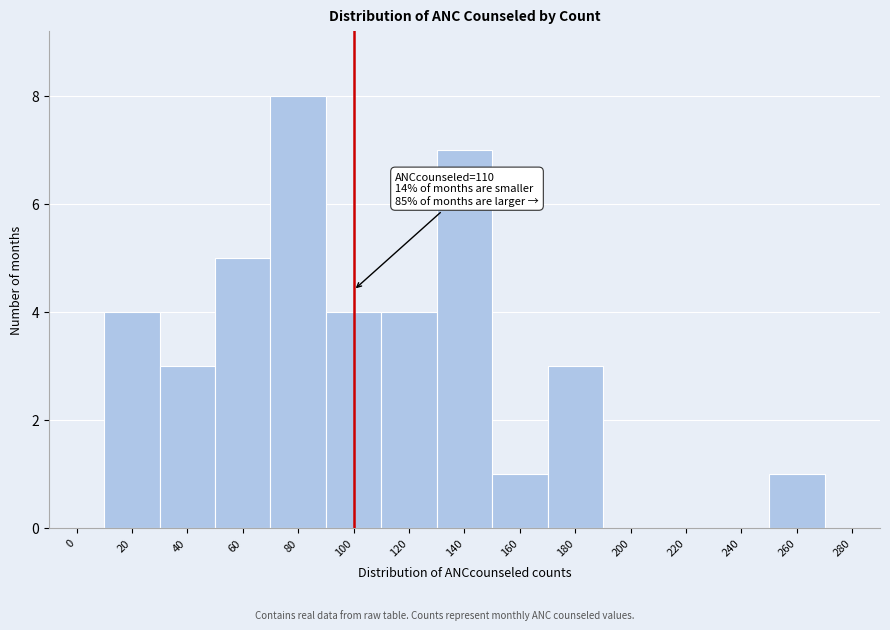

Reading left to right, list all the values displayed in this chart.

0=0	20=4	40=3	60=5	80=8	100=4	120=4	140=7	160=1	180=3	200=0	220=0	240=0	260=1	280=0